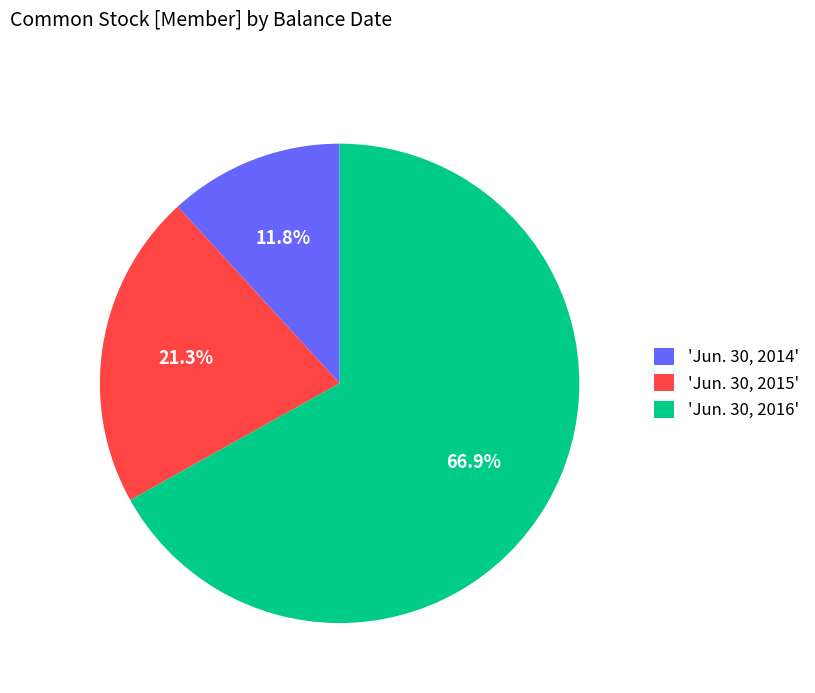

Approximately how many times larger is the value at 'Jun. 30, 2016' compared to 'Jun. 30, 2014'?

5.7